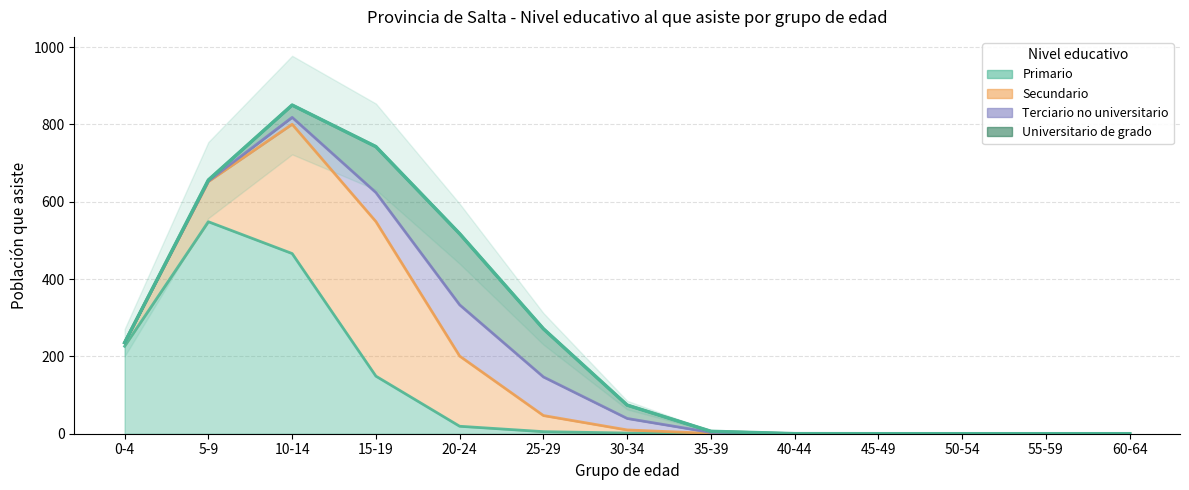

How many positive values does the Primario series have?

6